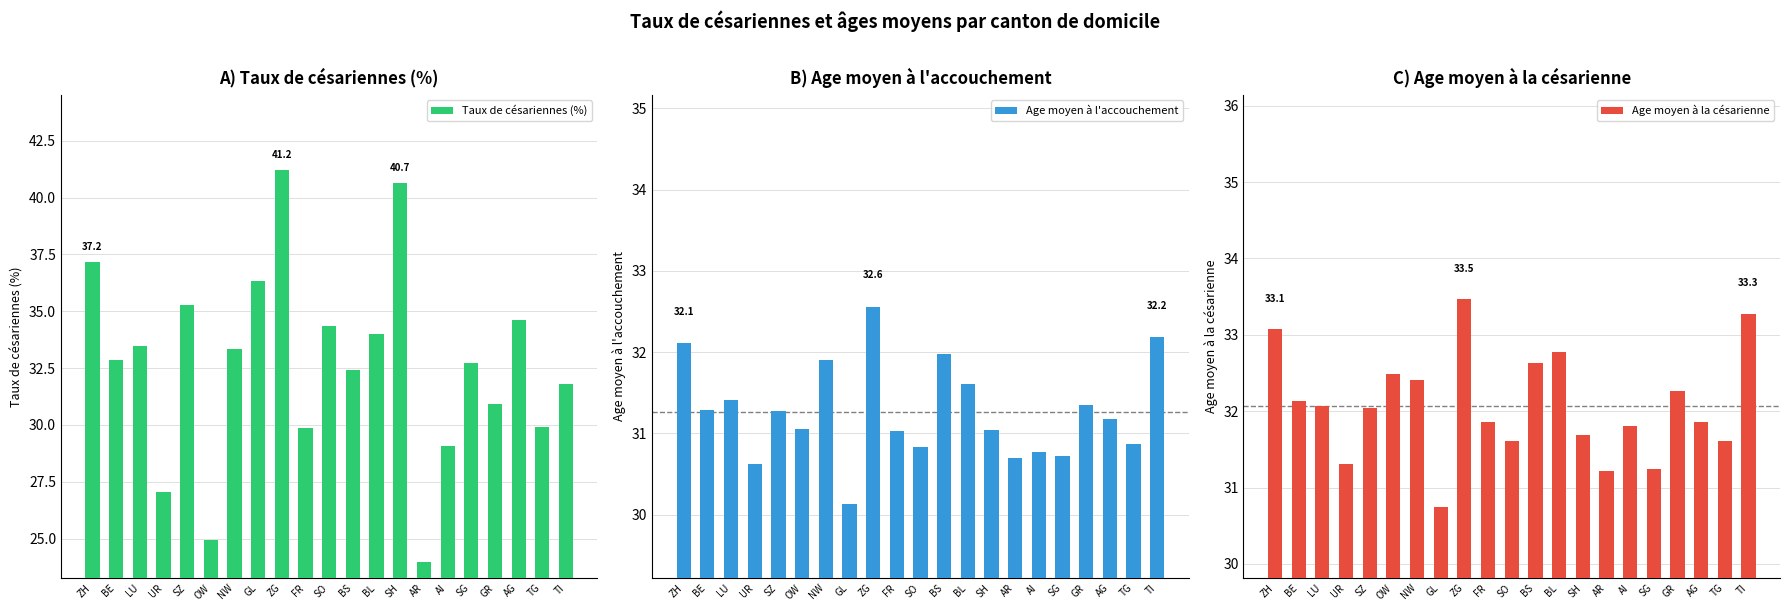

Rank the series at LU from highest to lowest value.

Taux de césariennes (%), Age moyen à la césarienne, Age moyen à l'accouchement